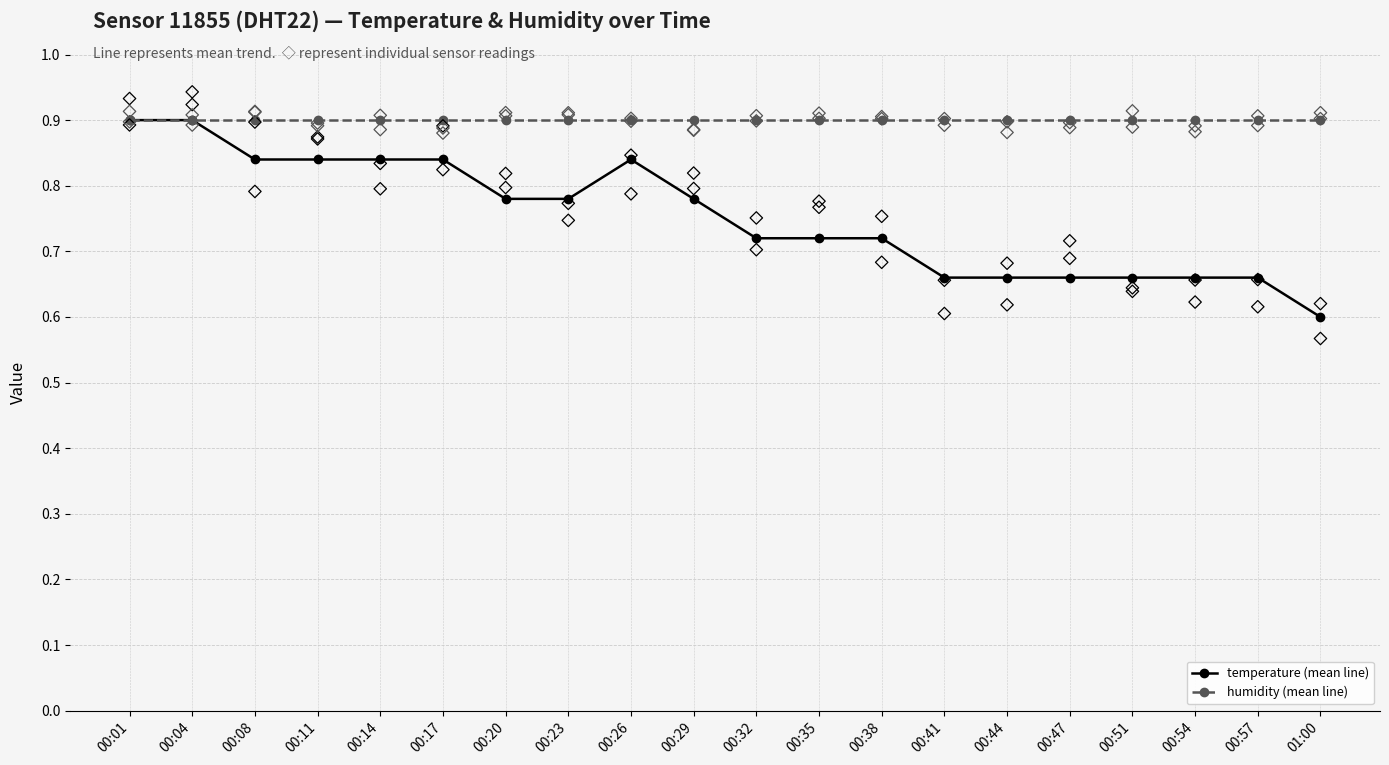

What are all the series names shown in the legend?

temperature (mean line), humidity (mean line)